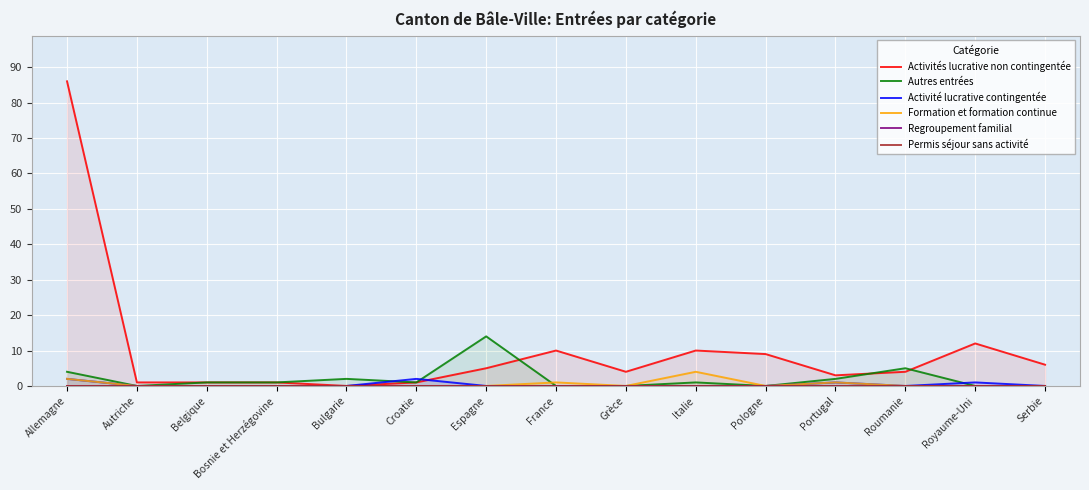

At which label does Autres entrées reach its peak?

Espagne